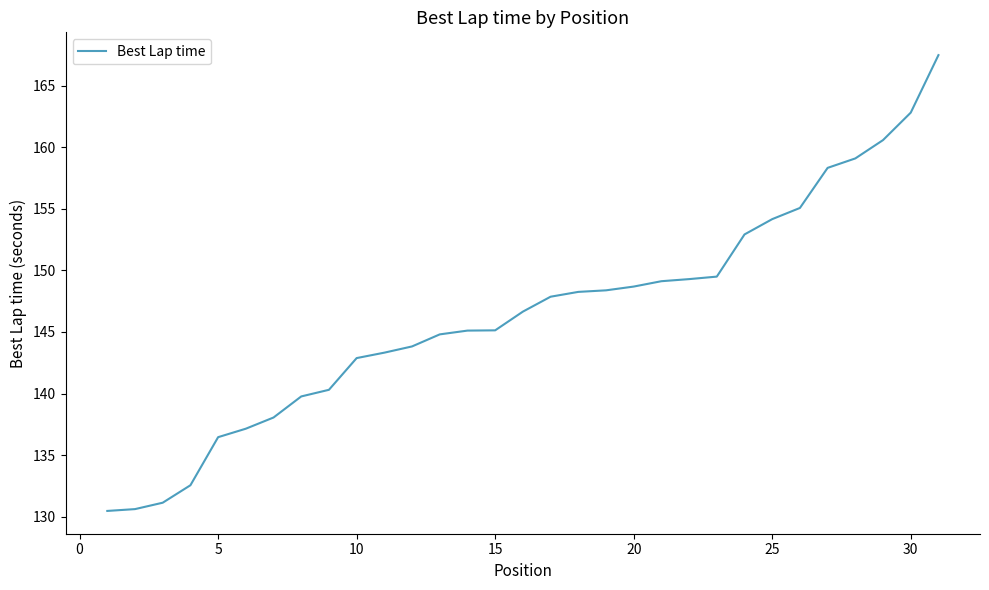

What is the difference between the maximum and minimum values?

37.0